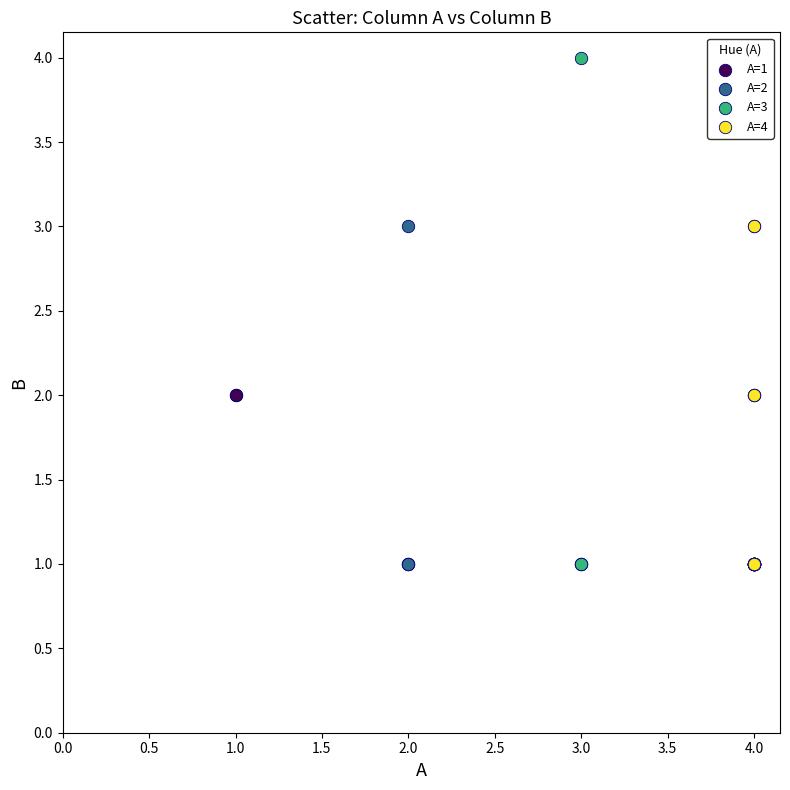

What are all the series names shown in the legend?

A=1, A=2, A=3, A=4